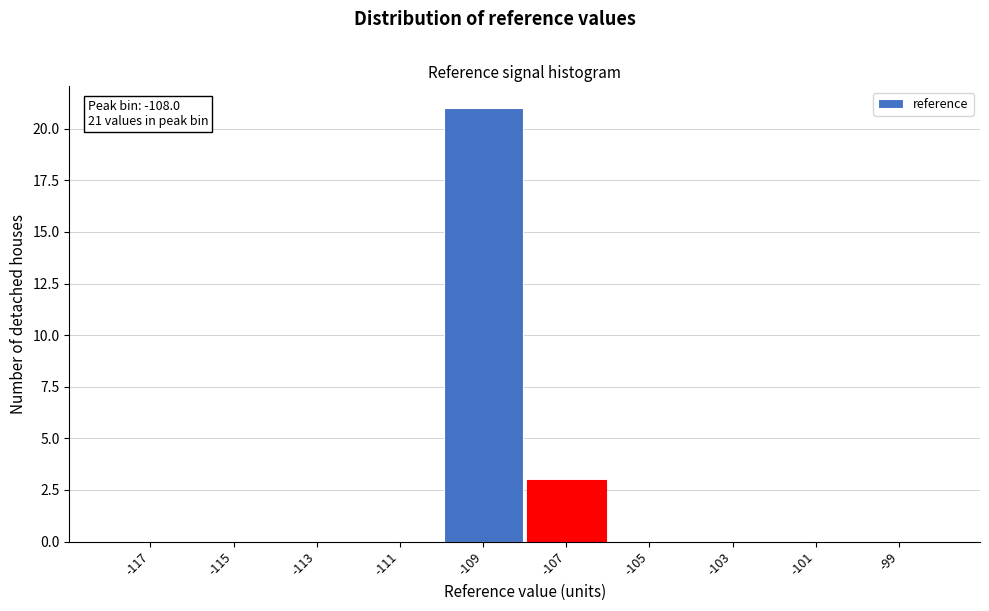

Reading left to right, transcribe all the data shown in this chart.

-117=0	-115=0	-113=0	-111=0	-109=21	-107=3	-105=0	-103=0	-101=0	-99=0